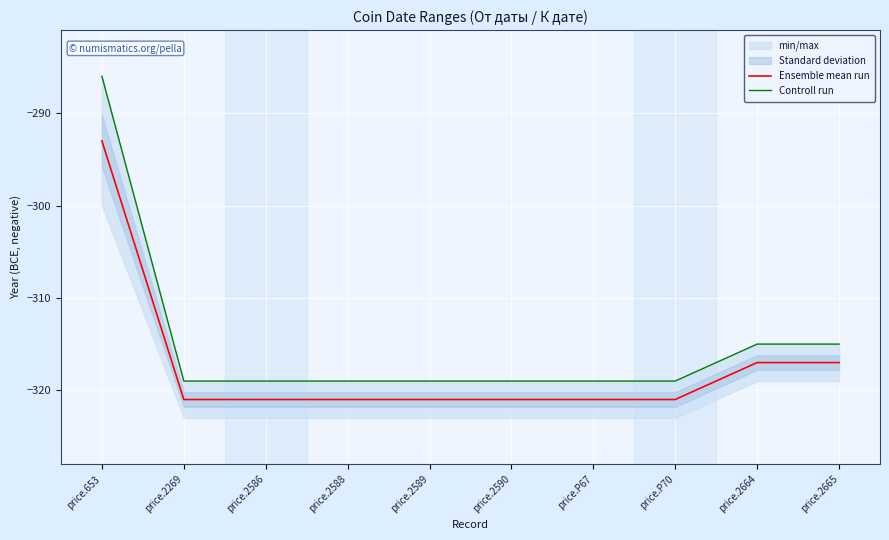

True or false: Controll run and Ensemble mean run intersect in this chart.

False